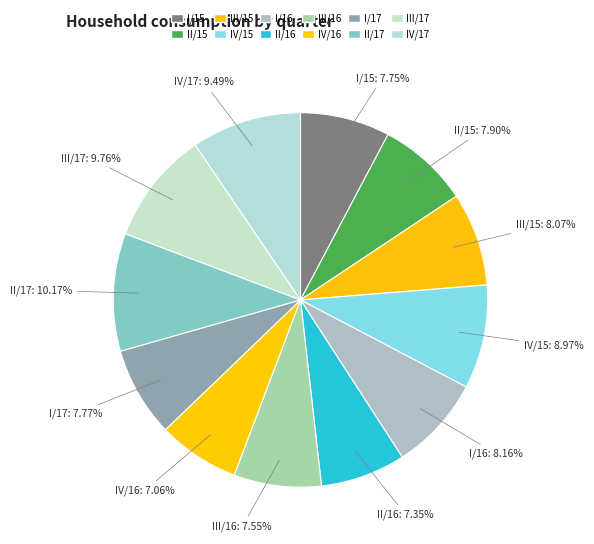

Combined, do III/16 and IV/17 account for over 50%?

No